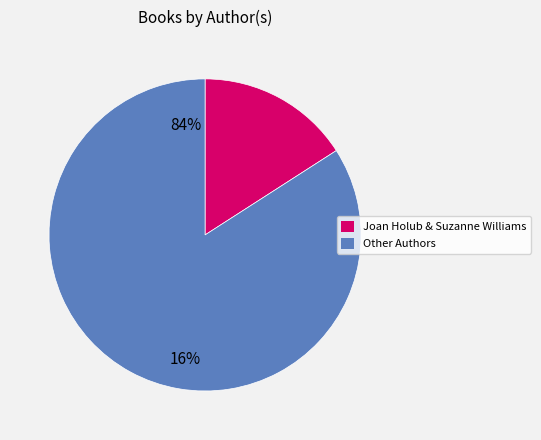

Is there any slice that represents more than half of the pie?

Yes